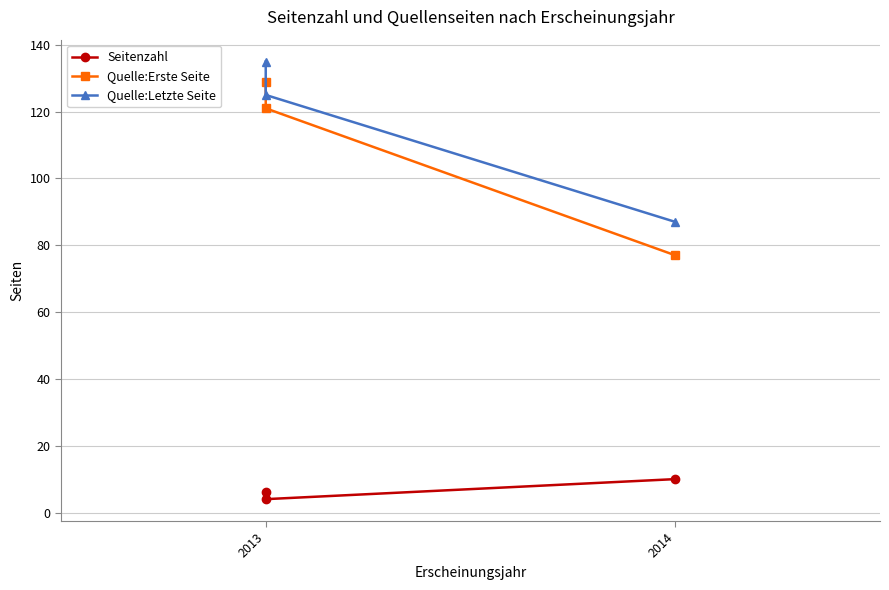

What is the value of the Quelle:Letzte Seite point at the 2nd from the left?

125